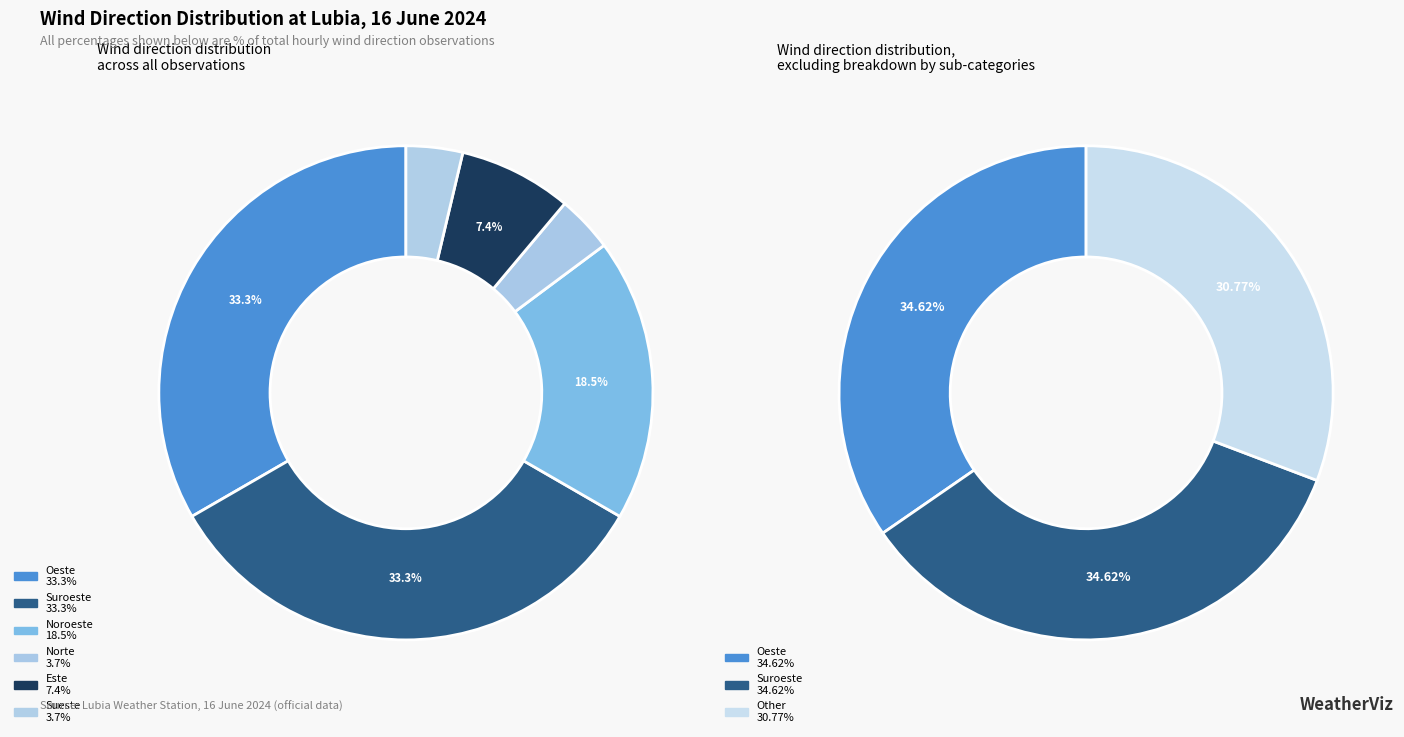

What is the change in value from Este to Sueste?

-1